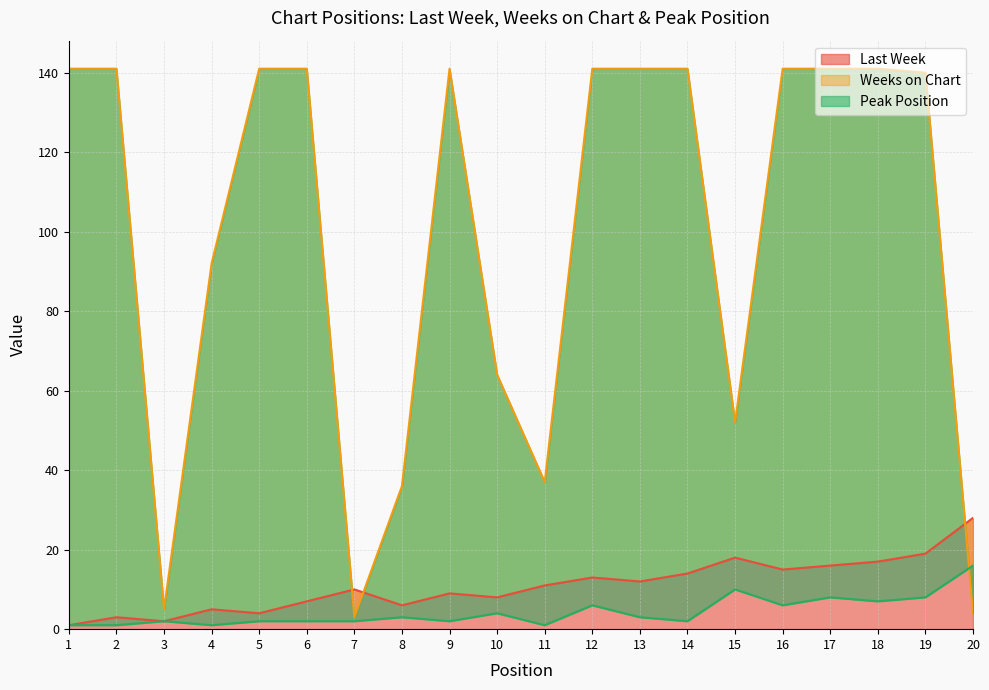

Rank the series at 15 from lowest to highest value.

Peak Position, Last Week, Weeks on Chart